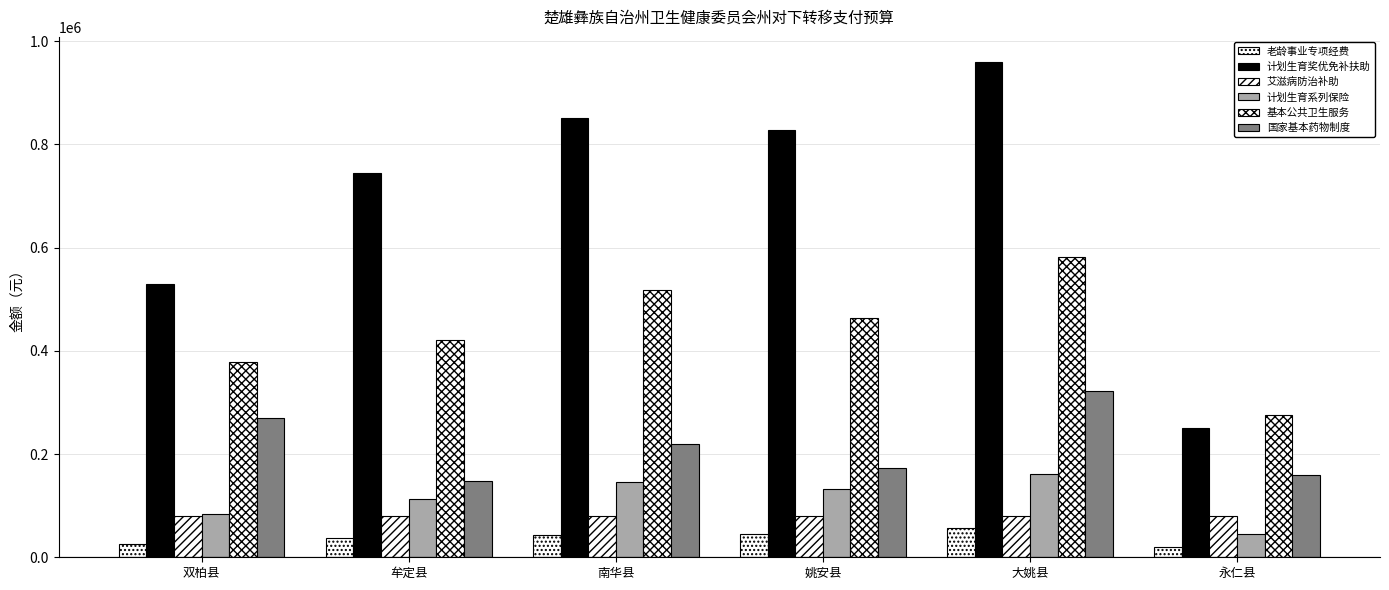

What position from the right is 南华县?

4